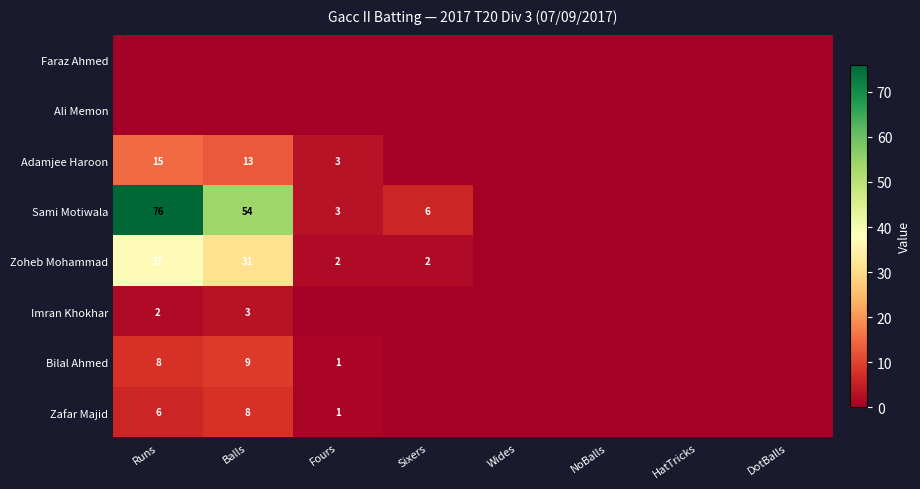

The value of Zoheb Mohammad at Runs is 13. True or false?

False